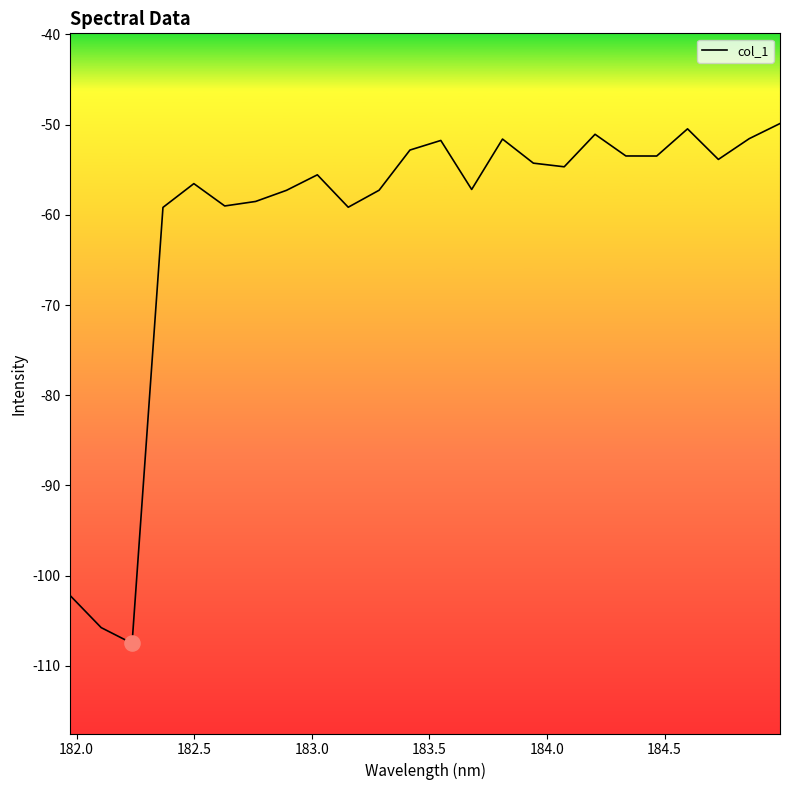

What is the minimum value shown in the chart?

-107.5